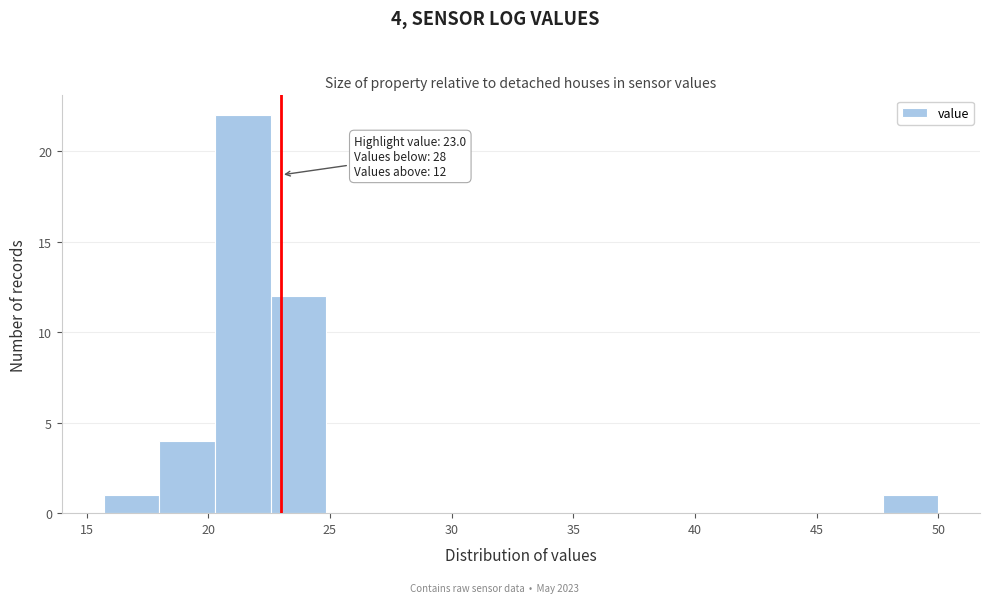

Which range on the x-axis has the tallest bar?

20.5 to 22.5